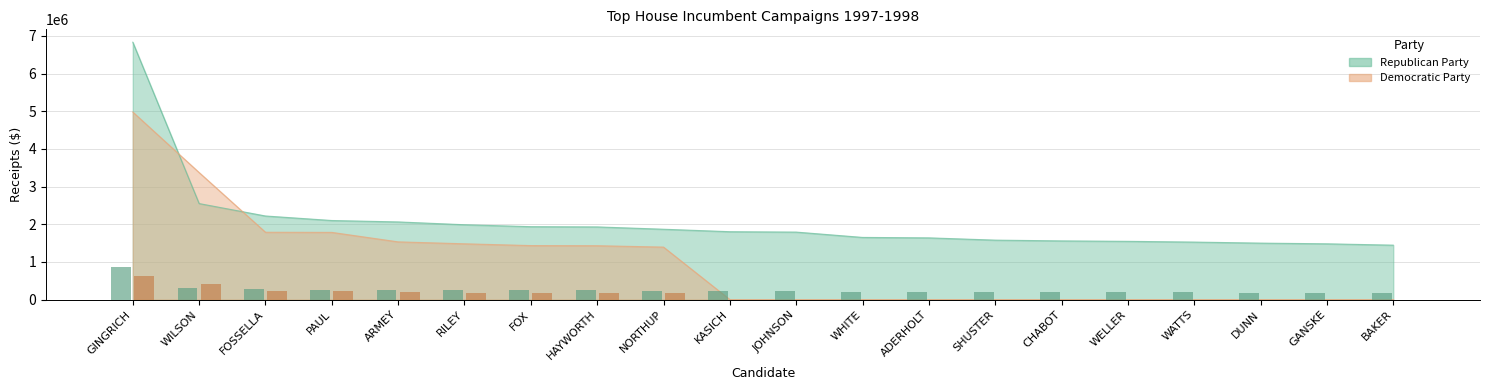

How many groups of bars are there?

20